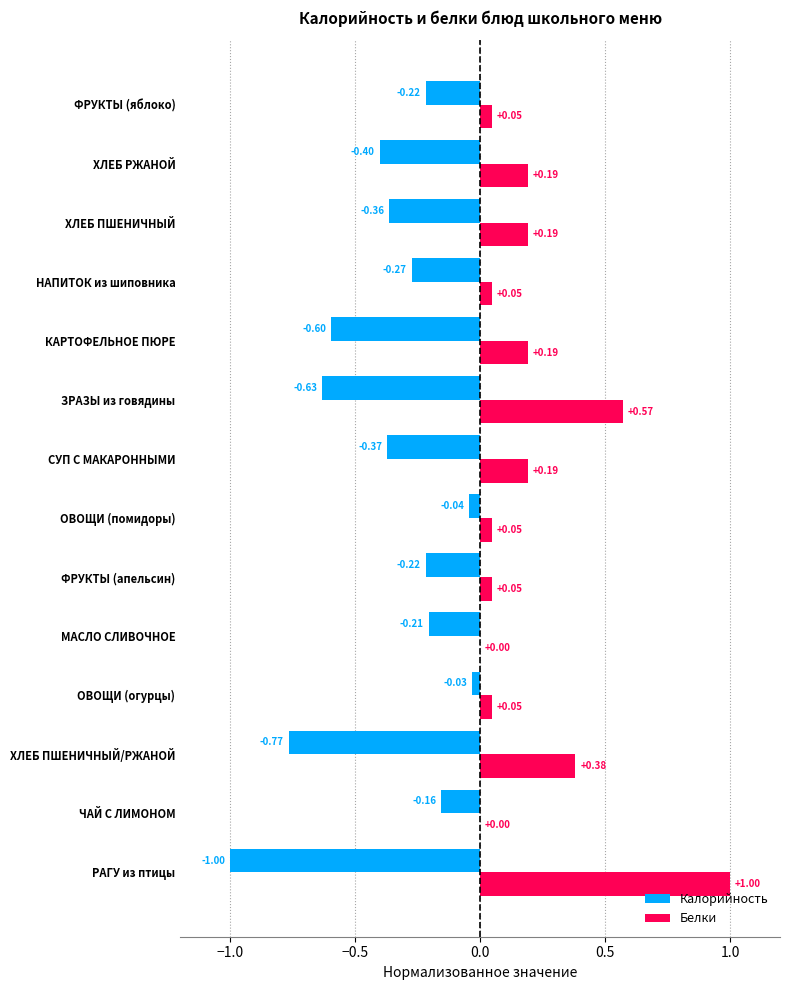

Which category has the highest value across all series?

РАГУ из птицы